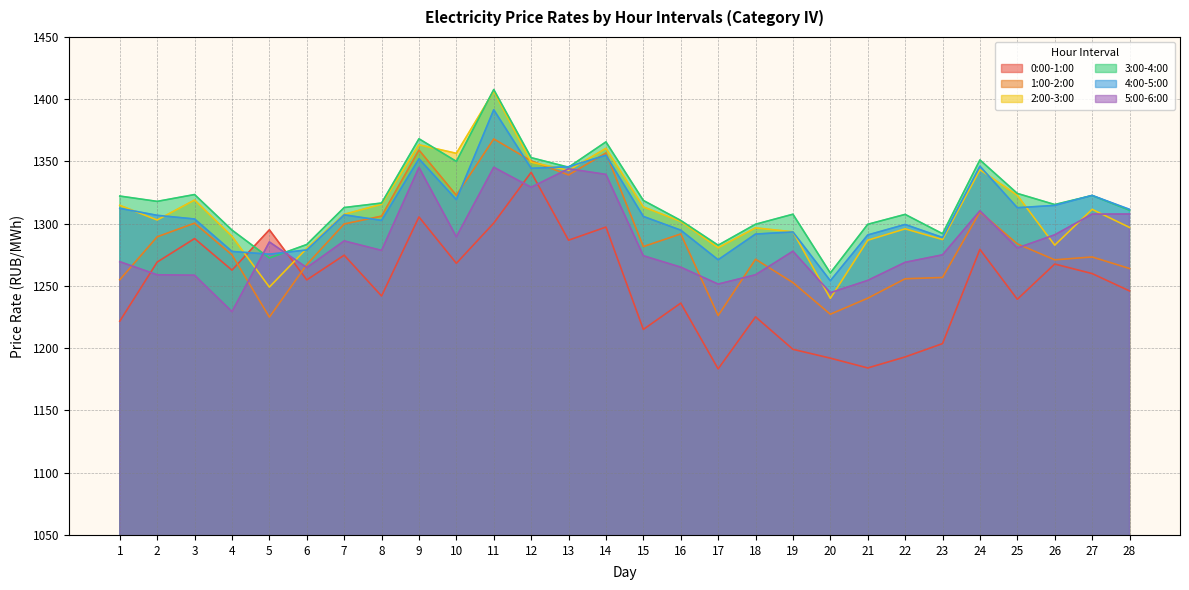

Count the number of data series in this chart.

6